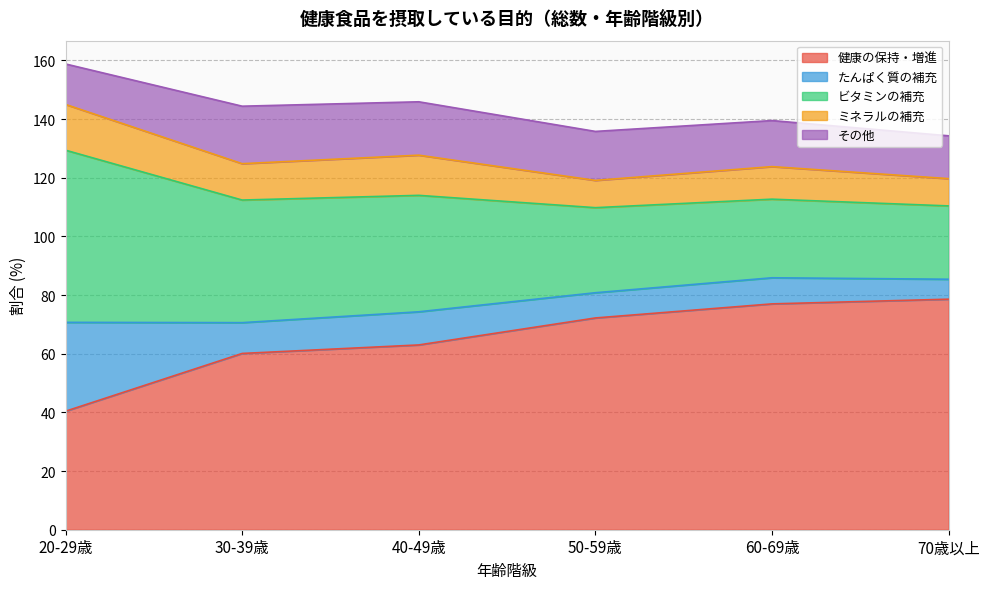

Reading left to right, extract all data points from this chart.

健康の保持・増進: 40.4	60.1	63.0	72.2	77.0	78.6
たんぱく質の補充: 30.3	10.5	11.3	8.6	8.9	6.8
ビタミンの補充: 58.7	41.8	39.7	29.0	26.8	25.0
ミネラルの補充: 15.6	12.4	13.7	9.3	11.1	9.3
その他: 13.8	19.6	18.2	16.7	15.7	14.6